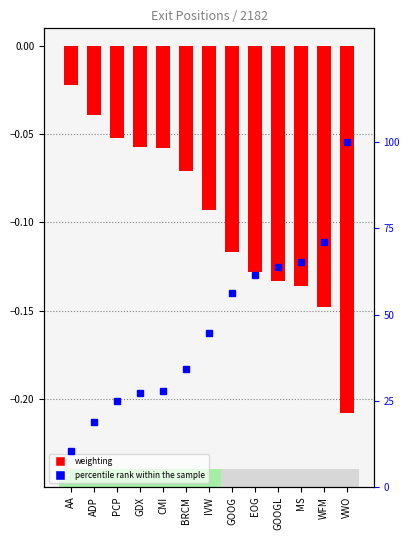

Which category has the lowest value in the percentile rank within the sample series?

AA